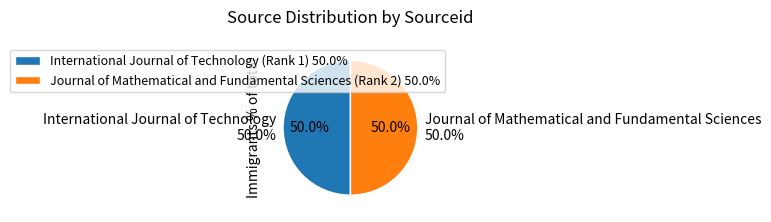

True or false: International Journal of Technology (Rank 1) accounts for 50% of the total.

True